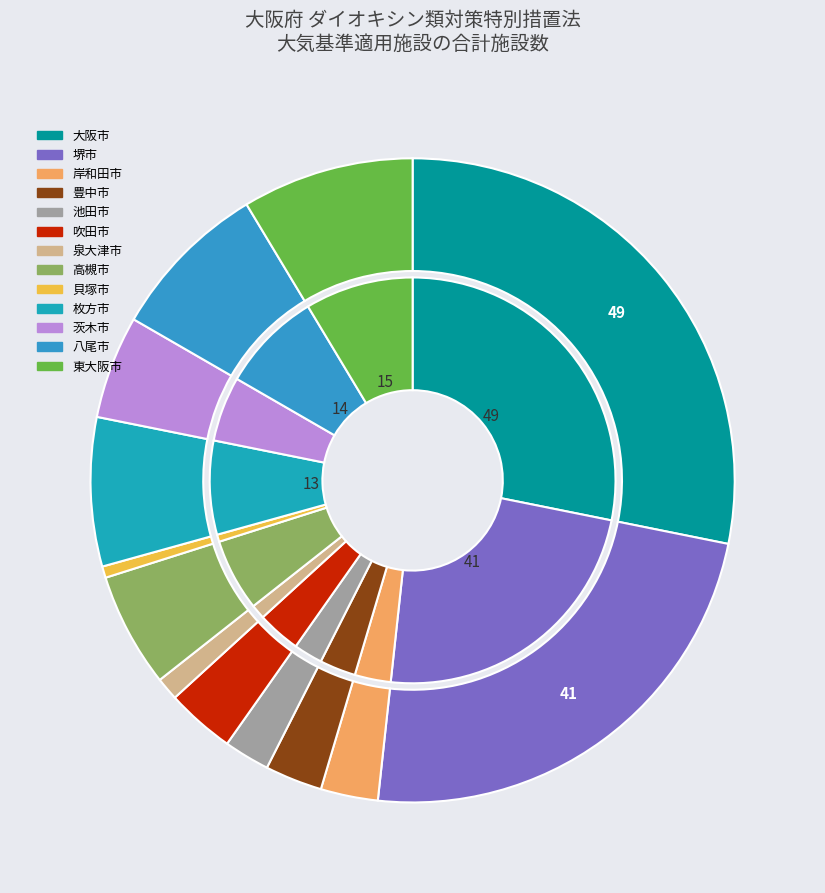

Rank the categories by value from lowest to highest.

貝塚市, 泉大津市, 池田市, 岸和田市, 豊中市, 吹田市, 茨木市, 高槻市, 枚方市, 八尾市, 東大阪市, 堺市, 大阪市